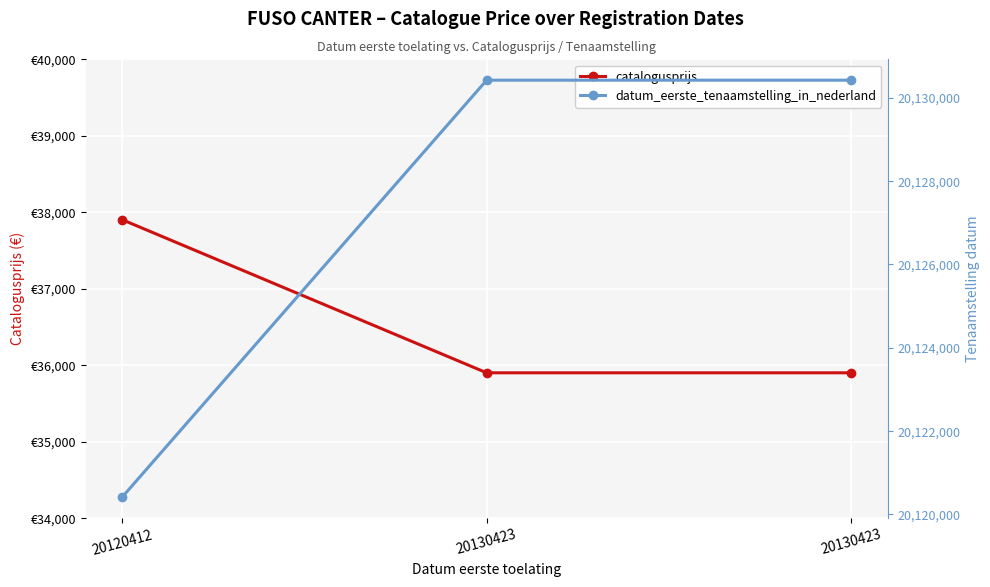

The datum_eerste_tenaamstelling_in_nederland series shows 13431643 at 20120412. True or false?

False